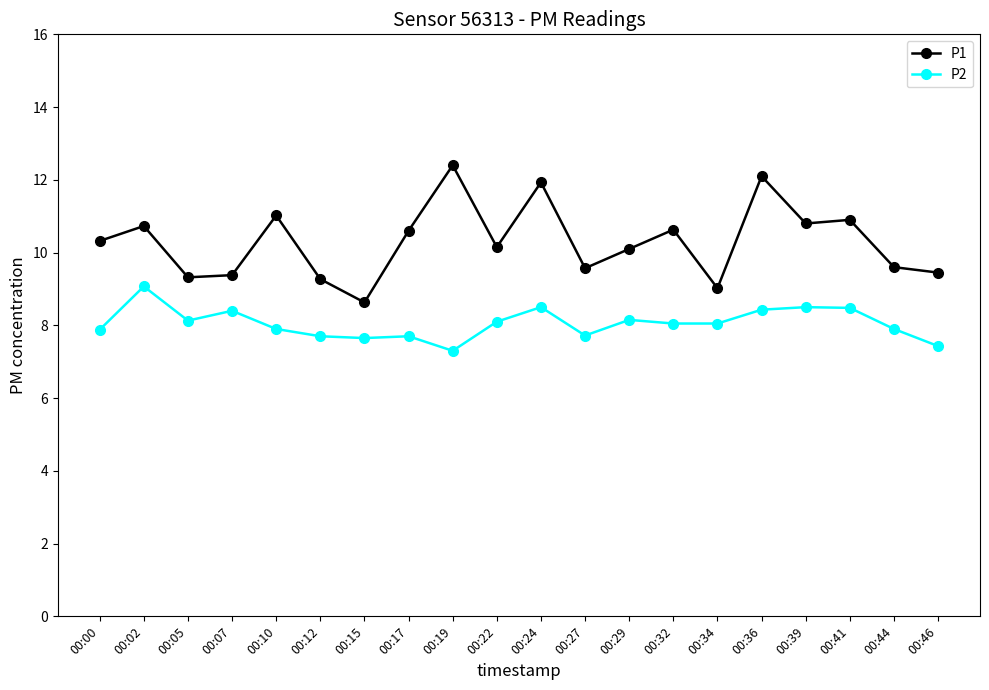

What is the total value across all series at 00:32?

18.7